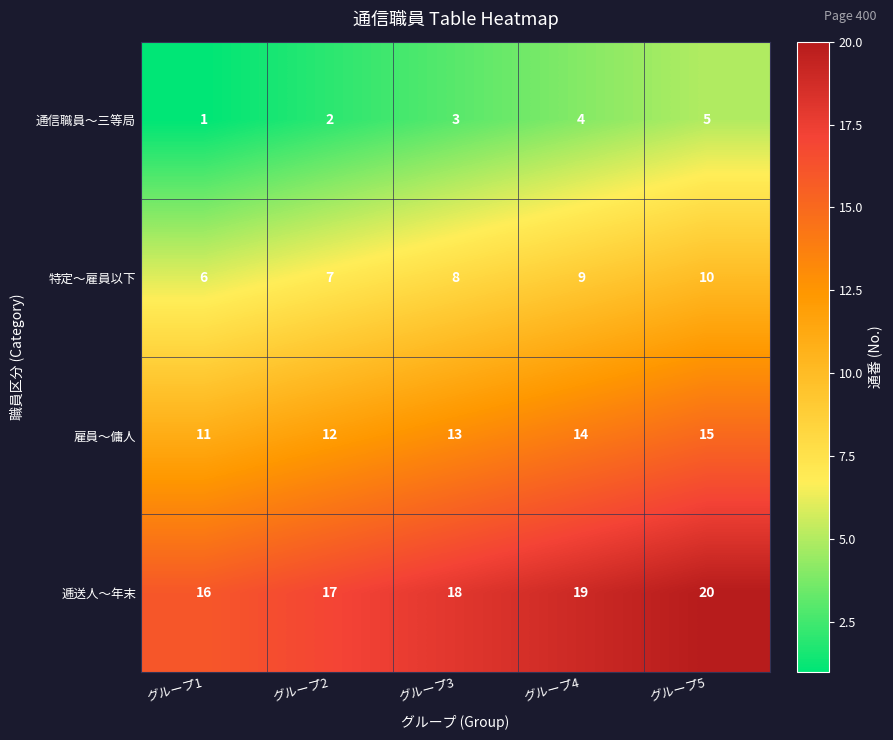

List the series in order of their overall mean, highest first.

逓送人〜年末, 雇員〜傭人, 特定〜雇員以下, 通信職員〜三等局